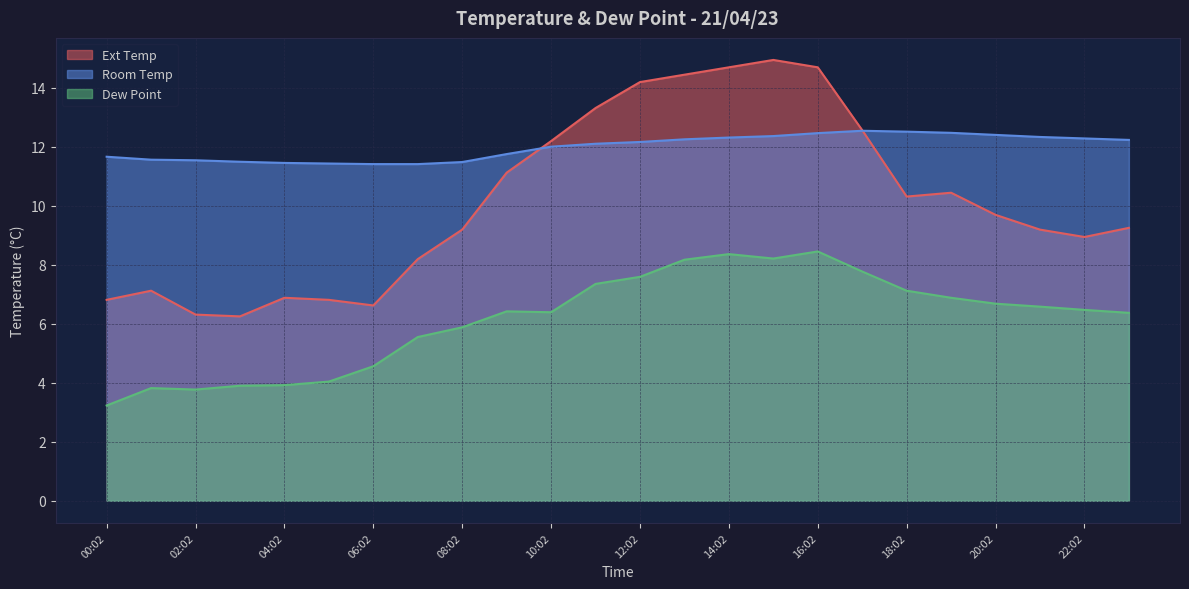

What is the spread (max minus min) of values at 05:02?

7.4